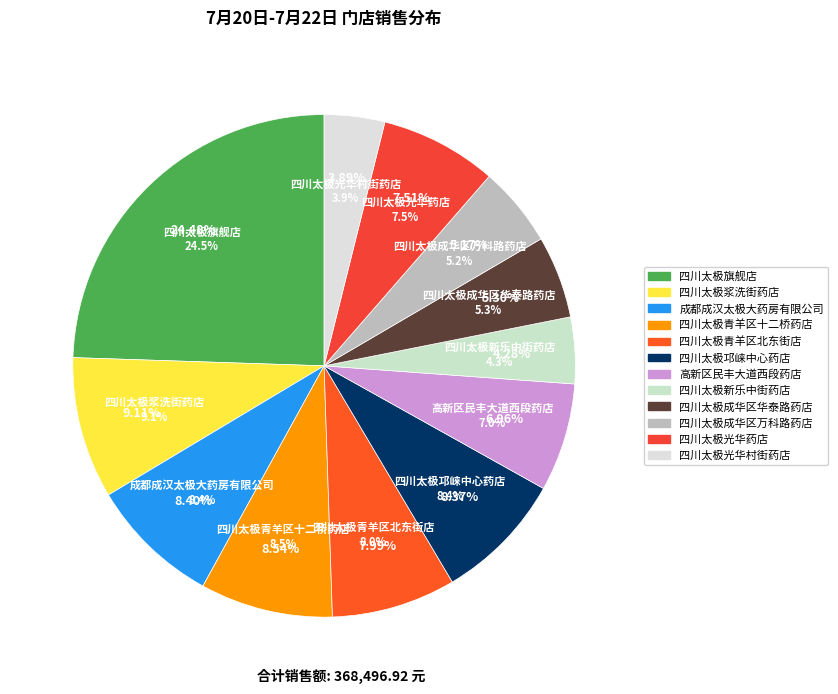

Which slice is the smallest?

四川太极光华村街药店